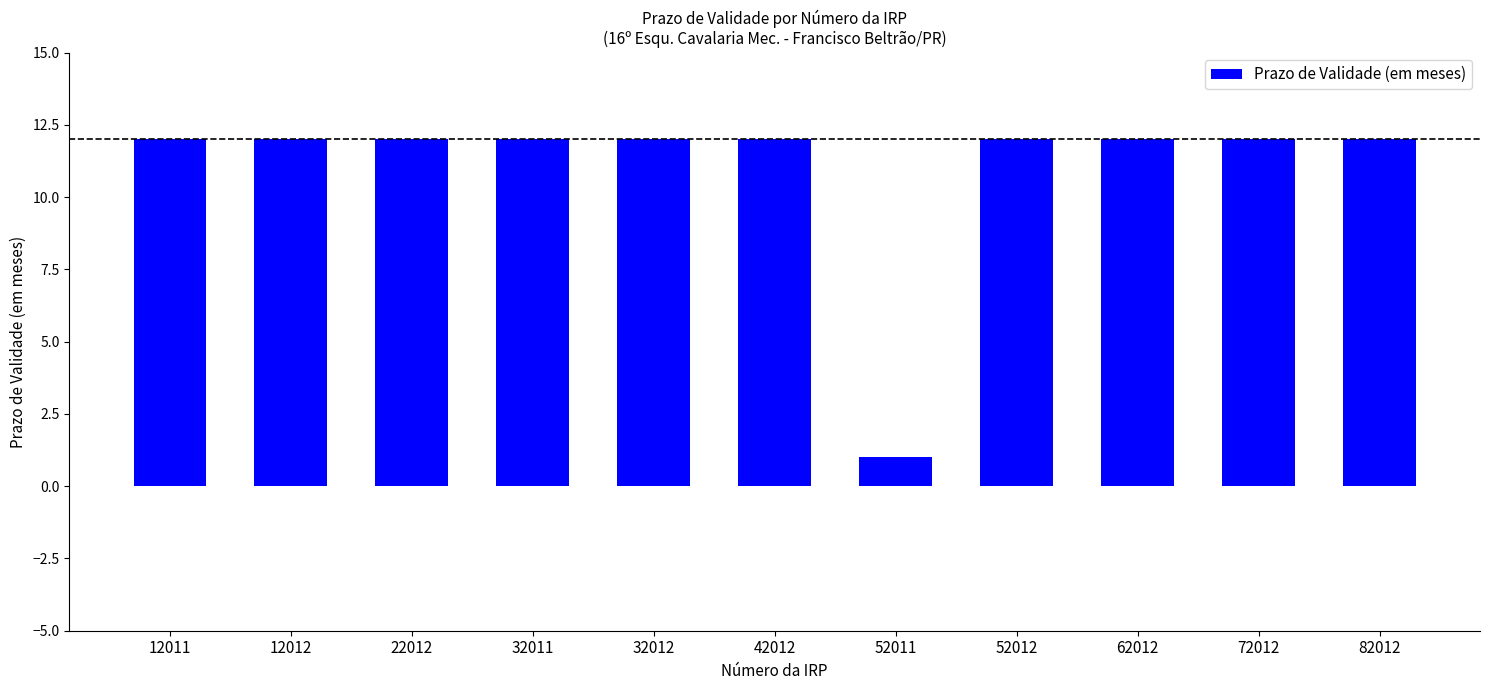

Which has a higher value, 52011 or 72012?

72012